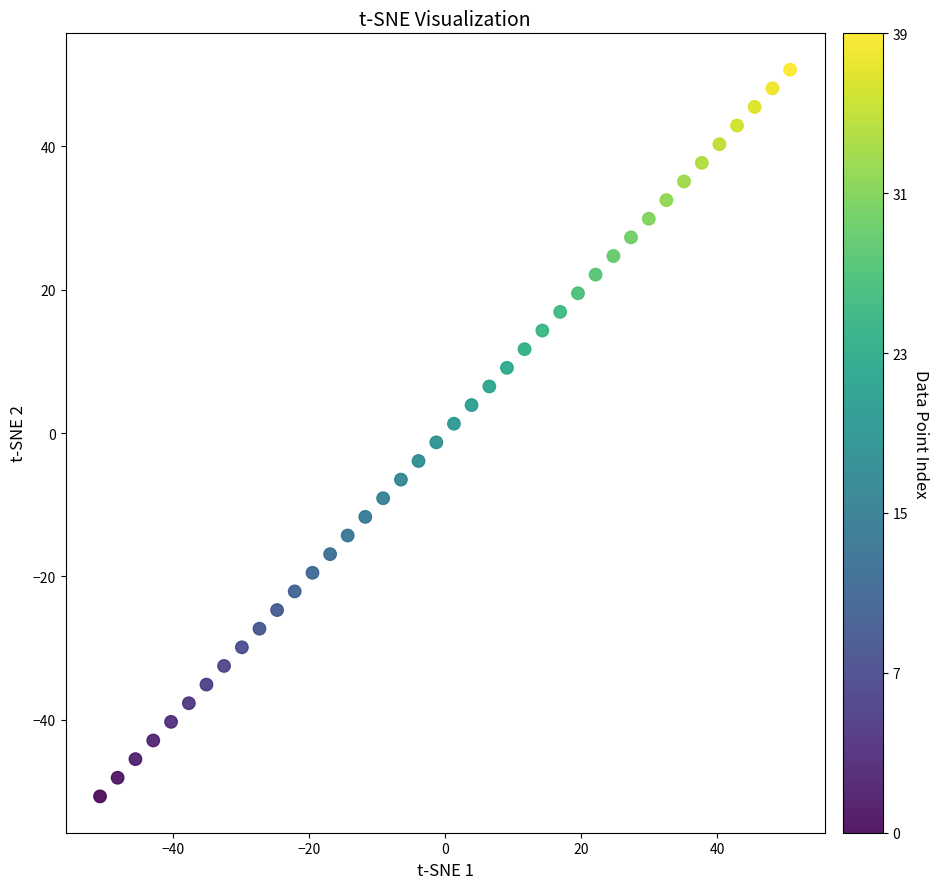

What is the range of X values (max minus min)?

101.4